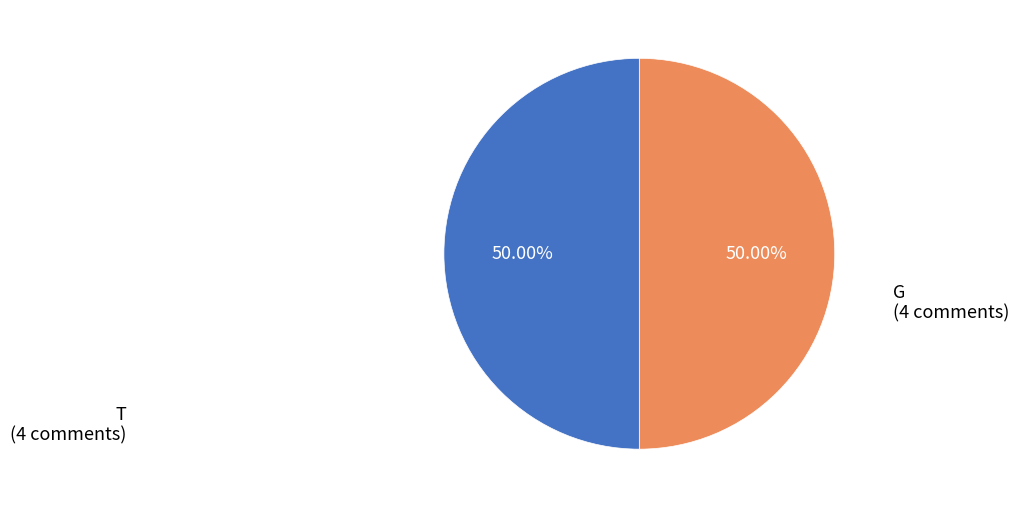

Combined, do G and T account for over 50%?

Yes